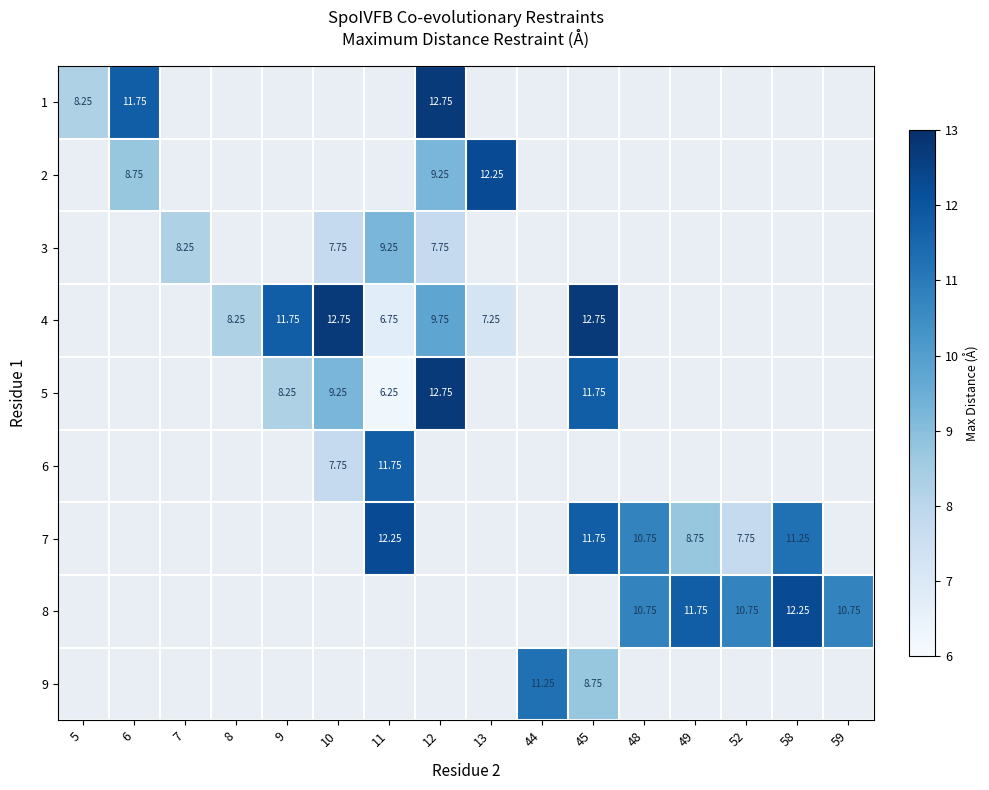

Count the number of data series in this chart.

9